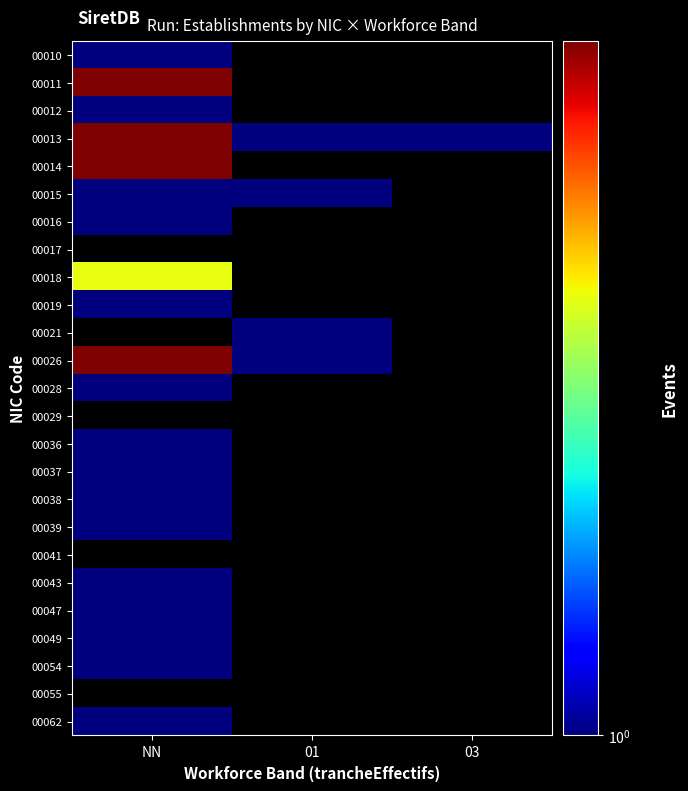

Count the number of data series in this chart.

25